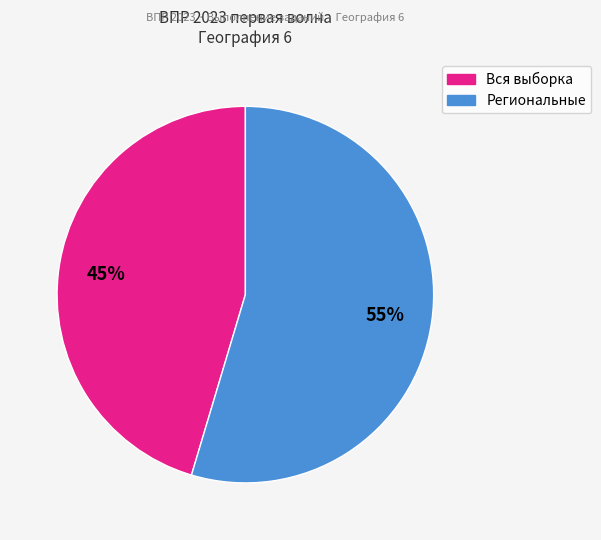

To the nearest percent, what is the average slice percentage?

50%